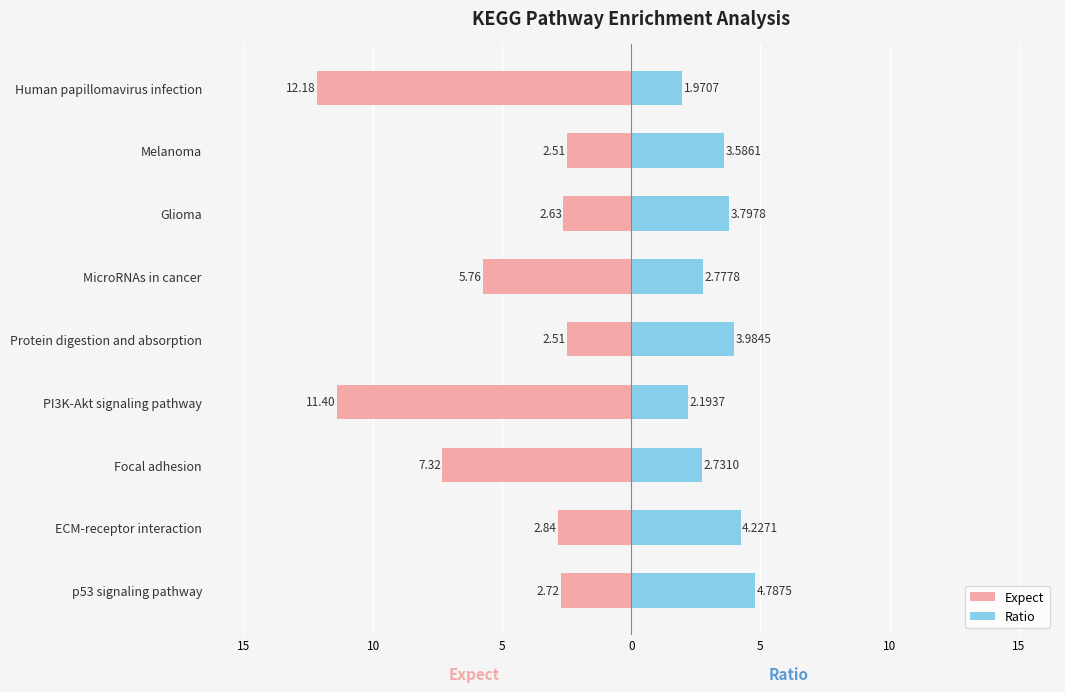

What is the value of the Ratio bar at the 2nd from the left?

4.2